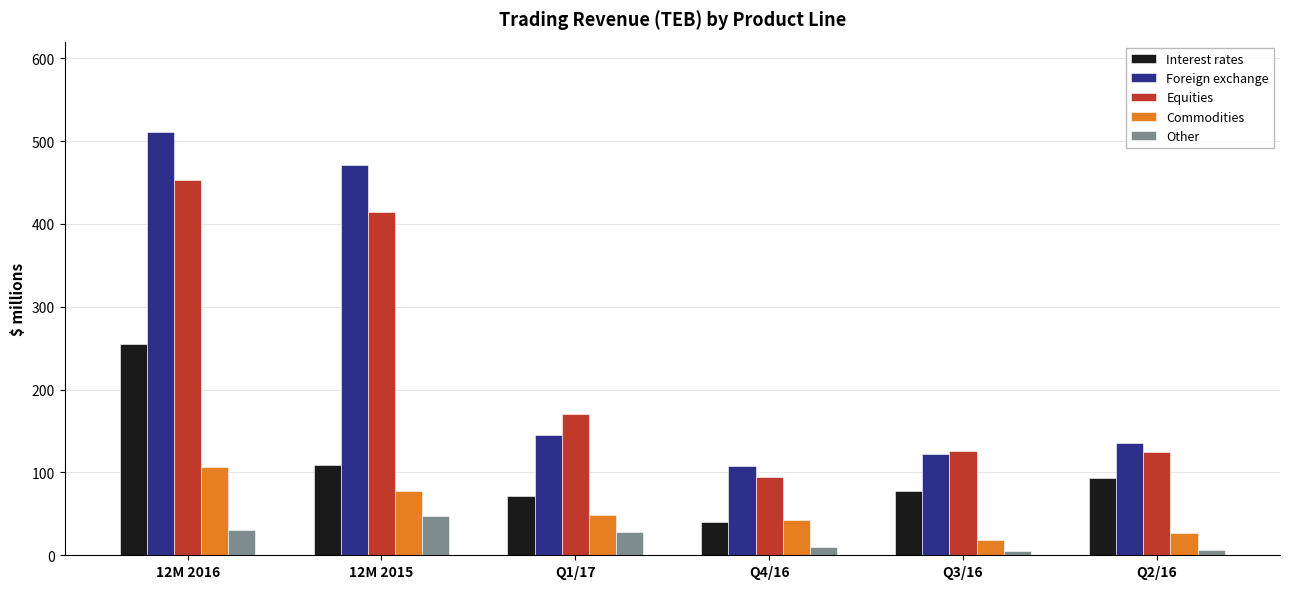

What is the sum of all Foreign exchange values?

1492